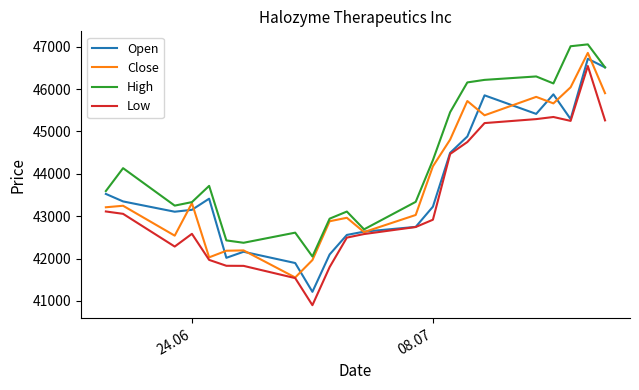

What is the maximum value shown in the chart?

47056